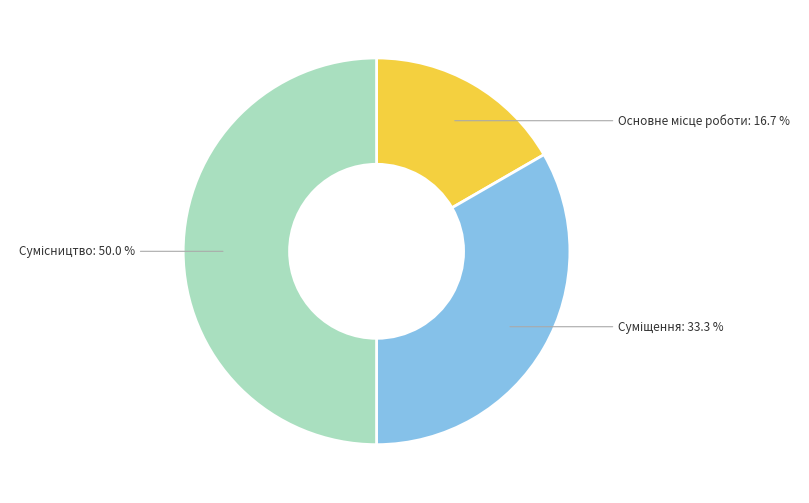

Count the number of slices in the pie.

3